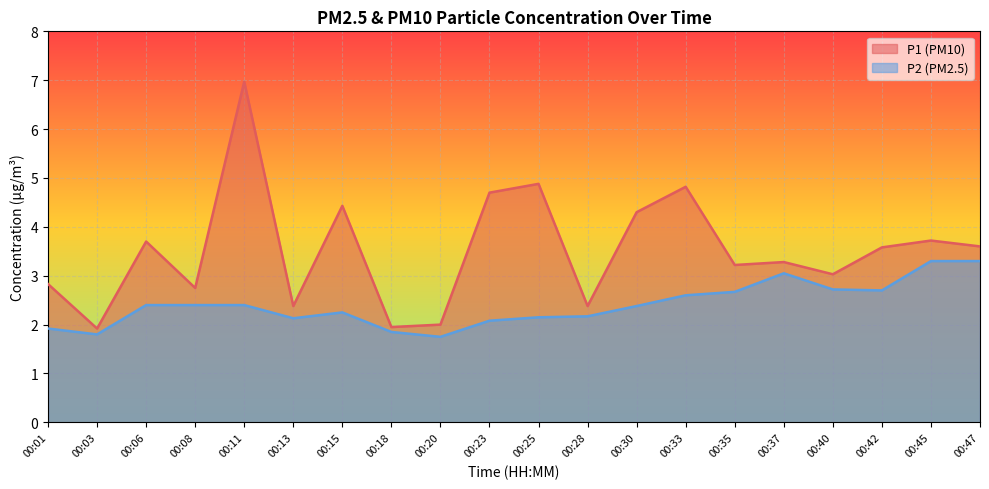

What is the total value across all series at 00:13?

4.5